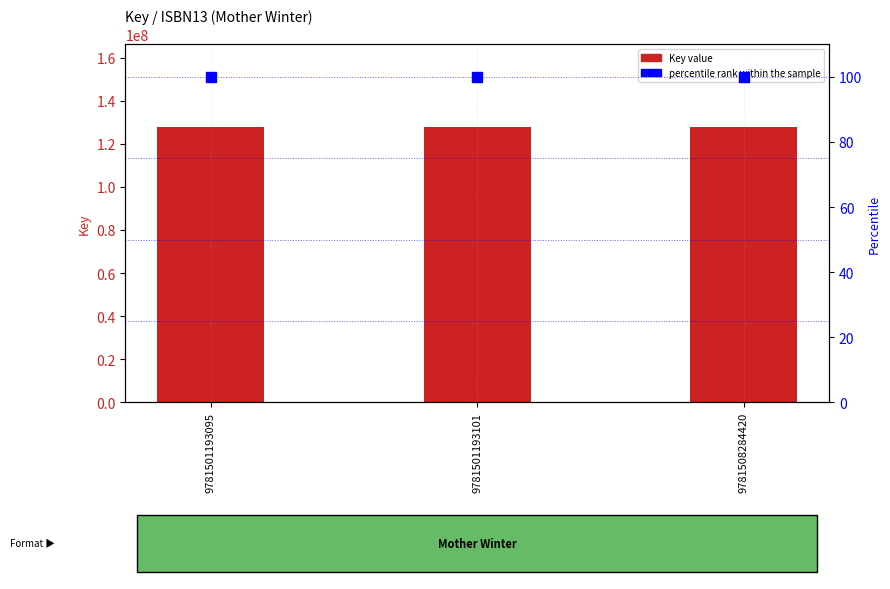

What is the total value across all series at 9781508284420?

127813888